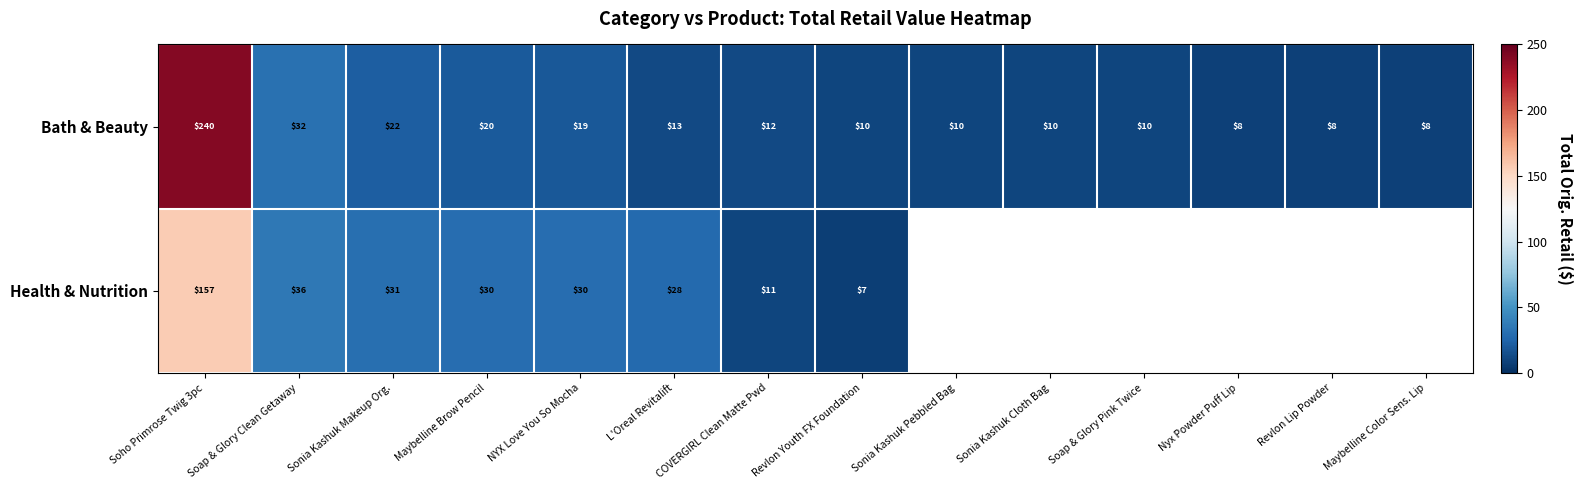

Rank the series at Soap & Glory Clean Getaway from lowest to highest value.

Bath & Beauty, Health & Nutrition